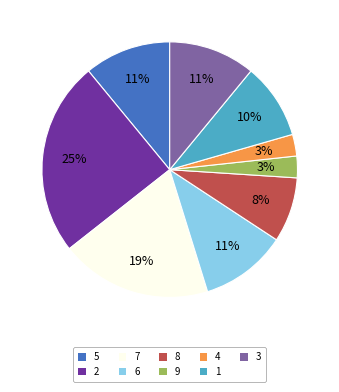

How many segments does this pie chart have?

9